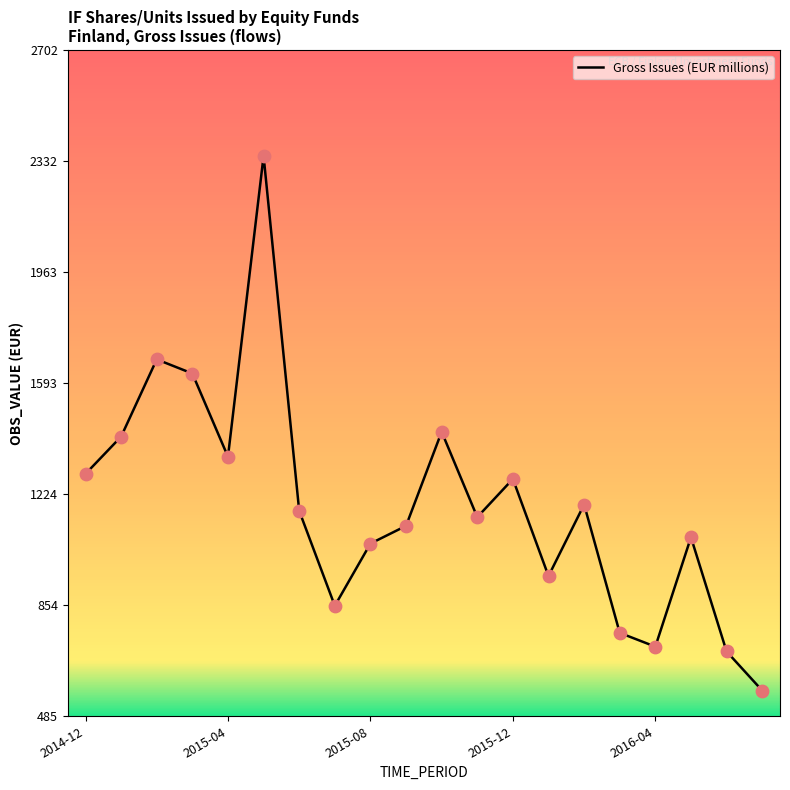

What is the minimum value shown in the chart?

571